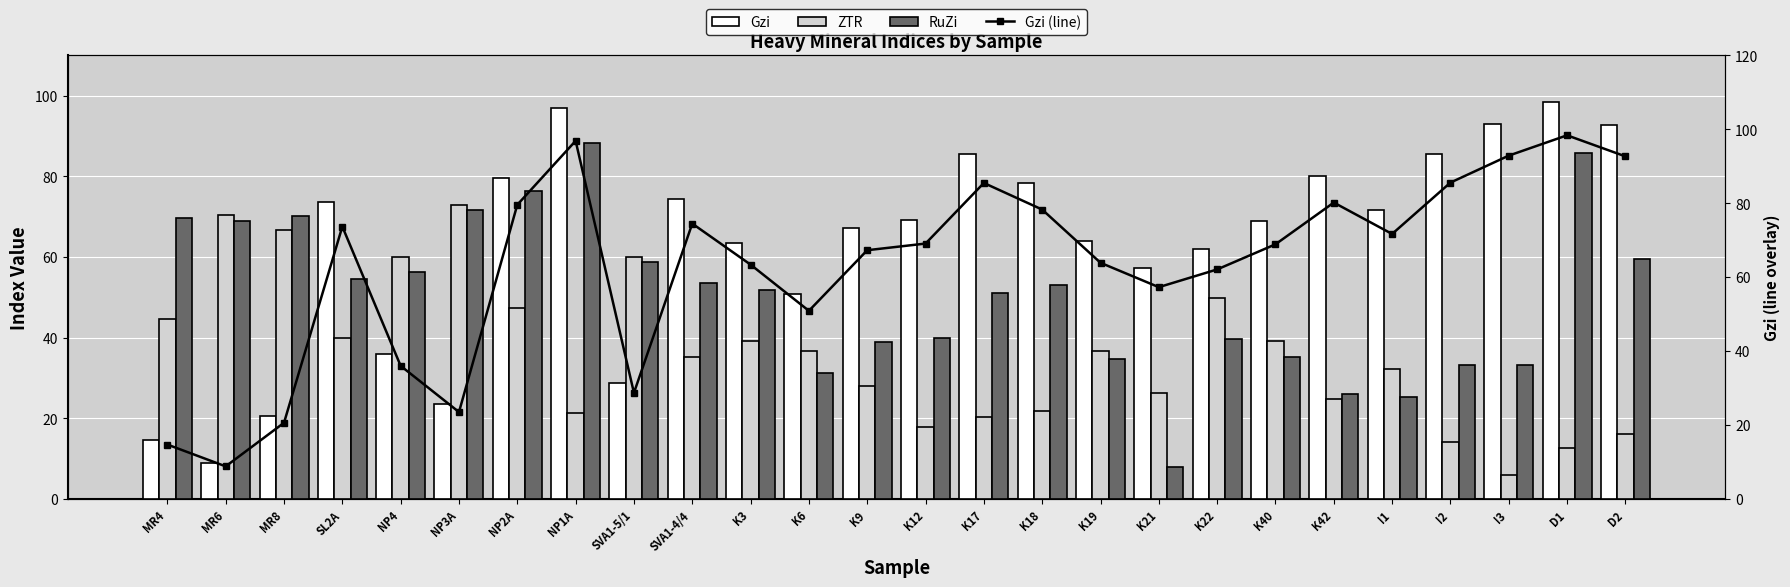

What is the maximum value shown in the chart?

98.4